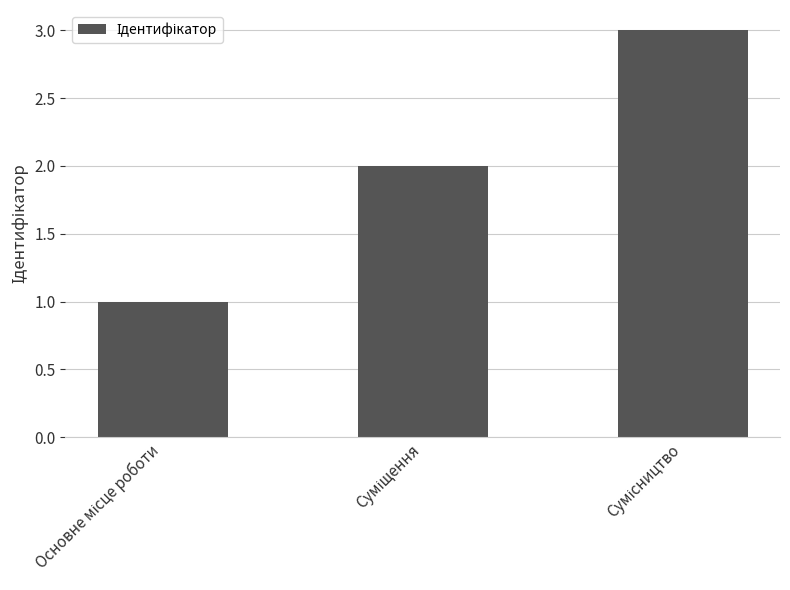

What is the greatest value displayed?

3